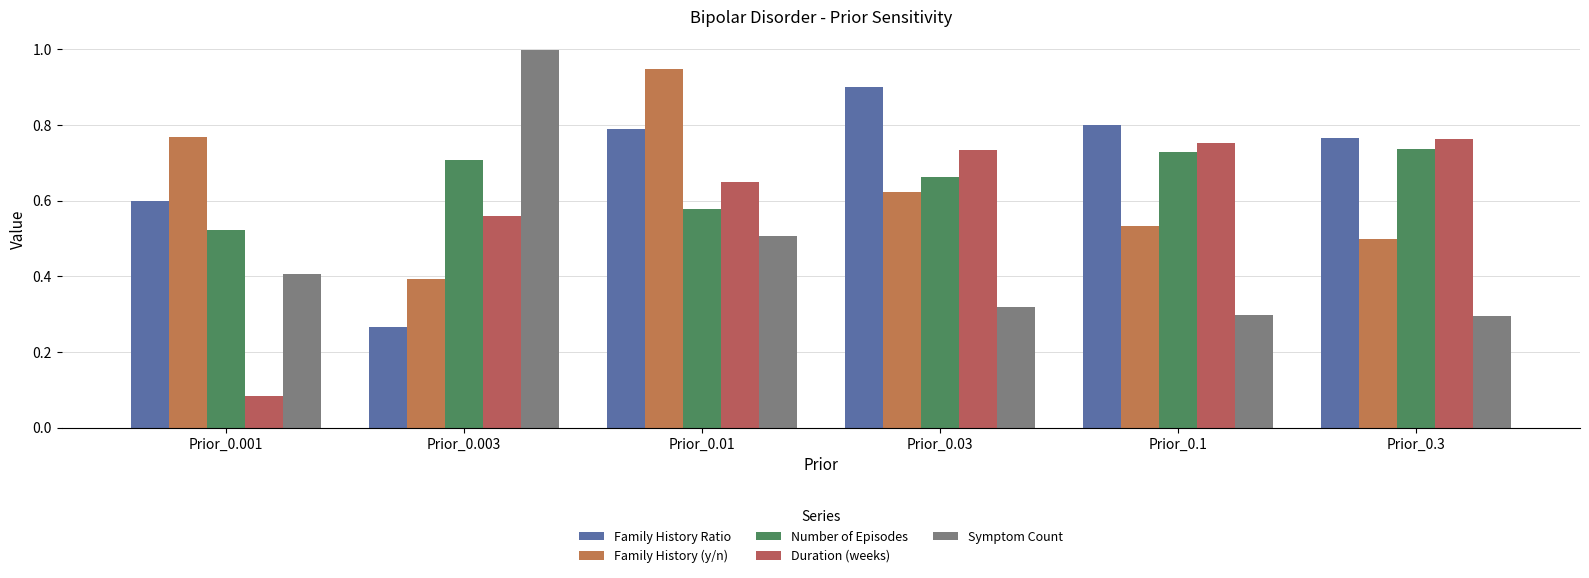

Count the number of categories in the chart.

6